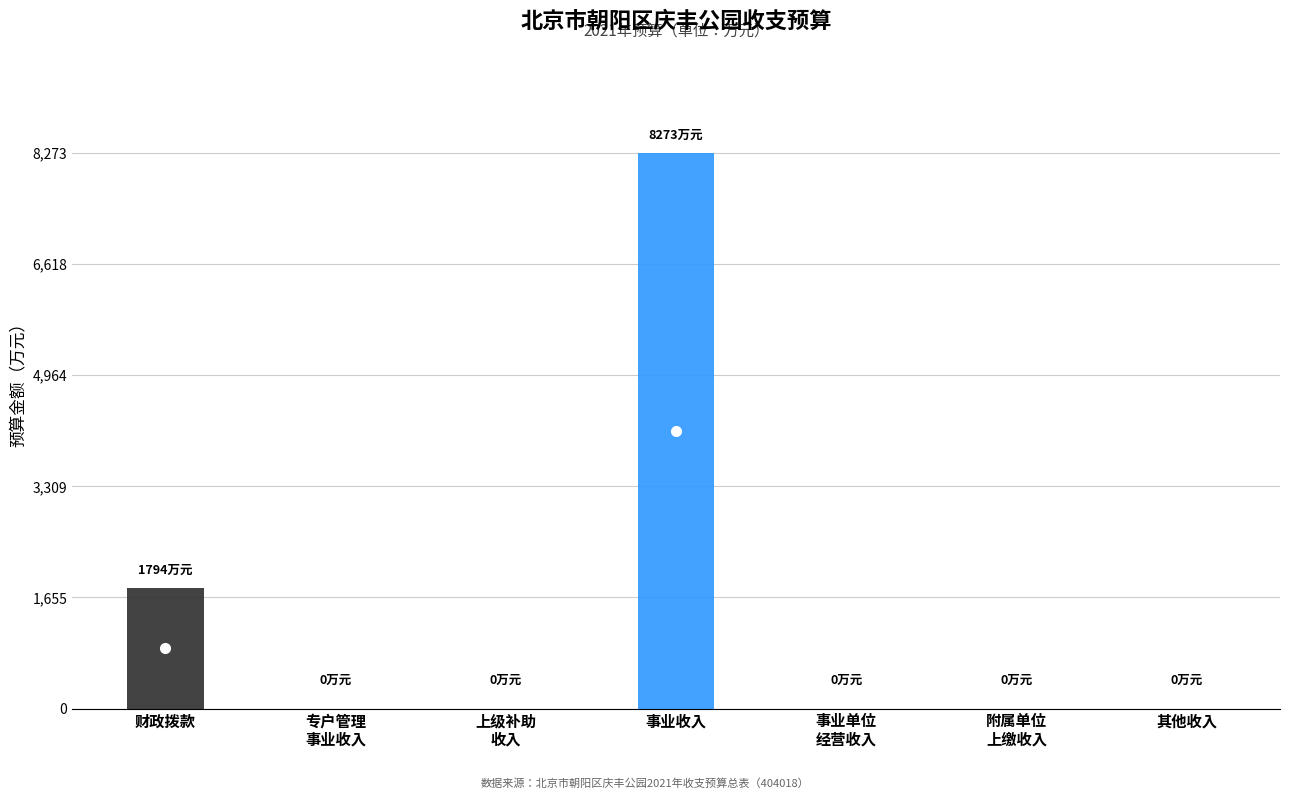

The chart shows a value of -5303.1 at 三、上级补助收入. True or false?

False